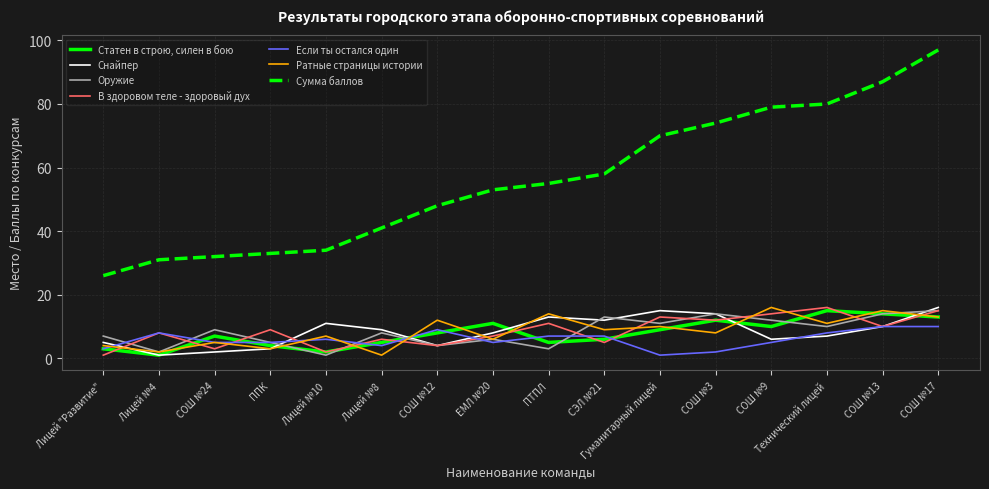

The value of Статен в строю, силен в бою at СОШ №17 is 13. True or false?

True